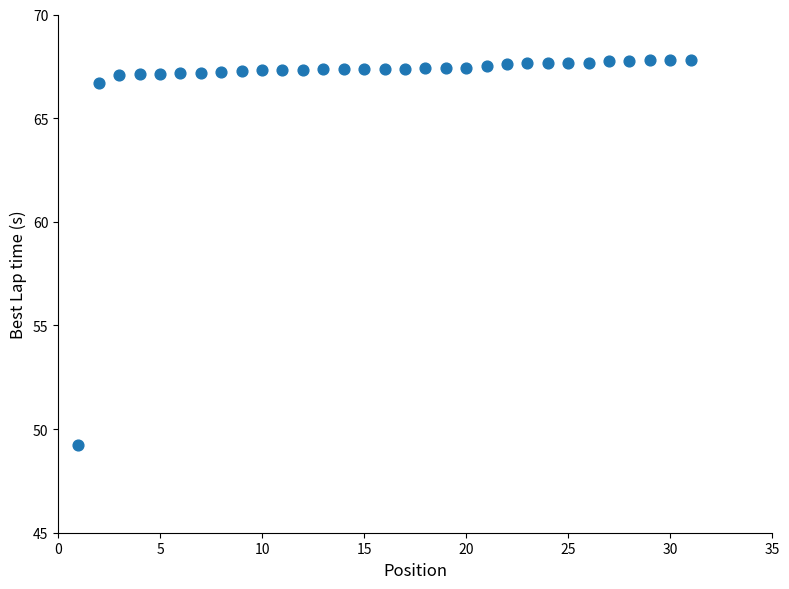

What is the range of Y values (max minus min)?

18.6